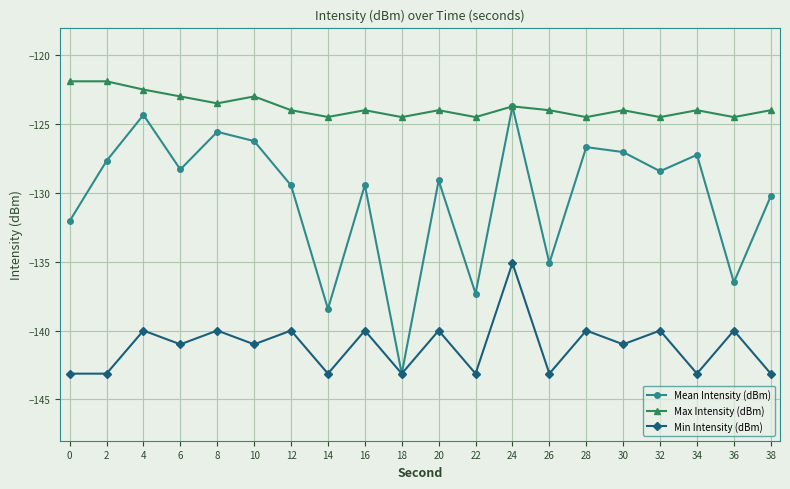

What is the difference between the highest and lowest values at 0?

21.2